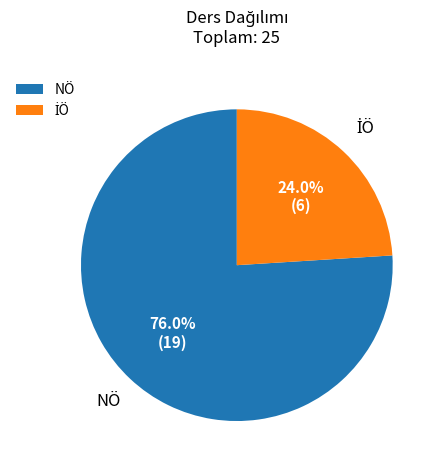

Is there any slice that represents more than half of the pie?

Yes